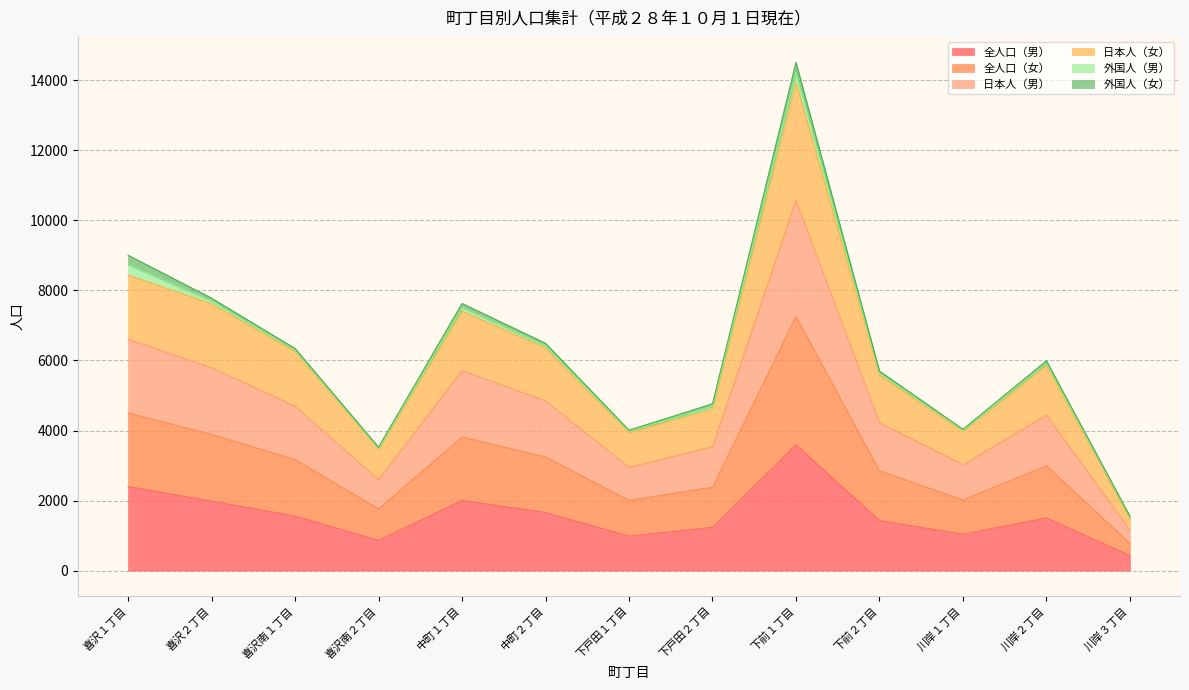

What is the highest value of the 全人口（男） series?

3590